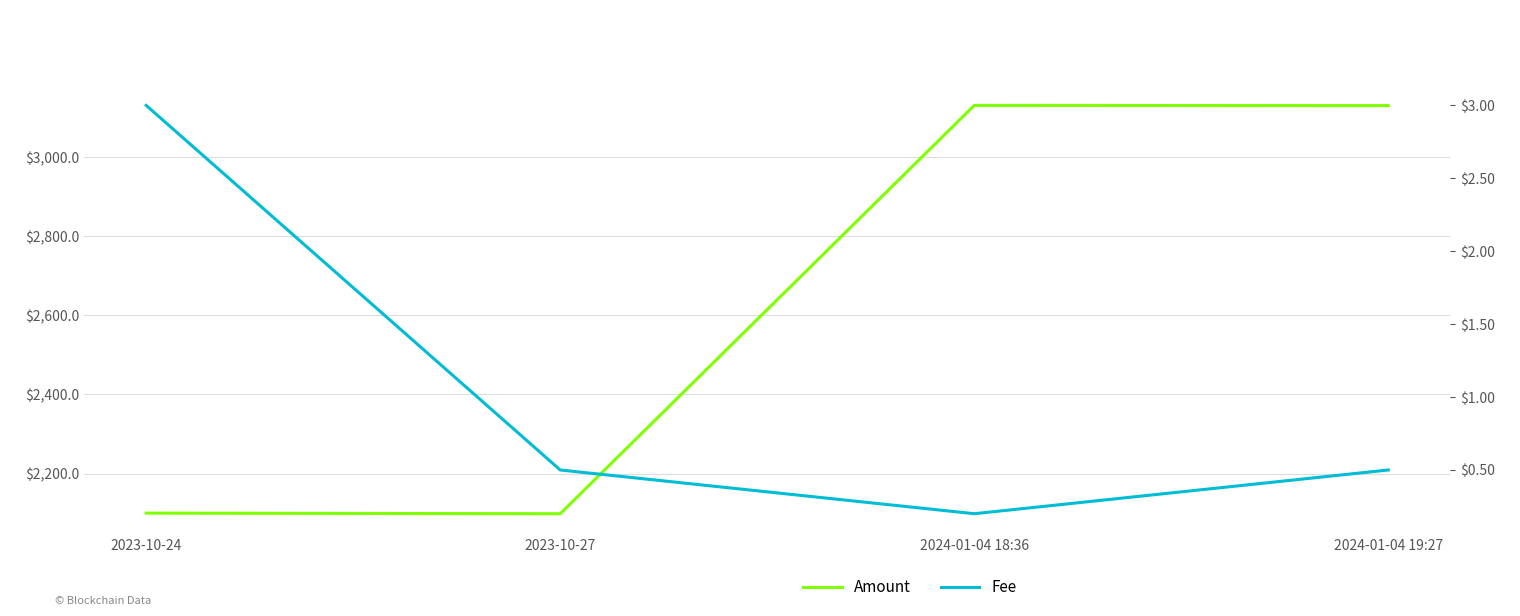

Reading right to left, list all the values displayed in this chart.

Amount: 2024-01-04 19:27=3130.5	2024-01-04 18:36=3131.0	2023-10-27=2098.5	2023-10-24=2100.0
Fee: 2024-01-04 19:27=0.5	2024-01-04 18:36=0.2	2023-10-27=0.5	2023-10-24=3.0